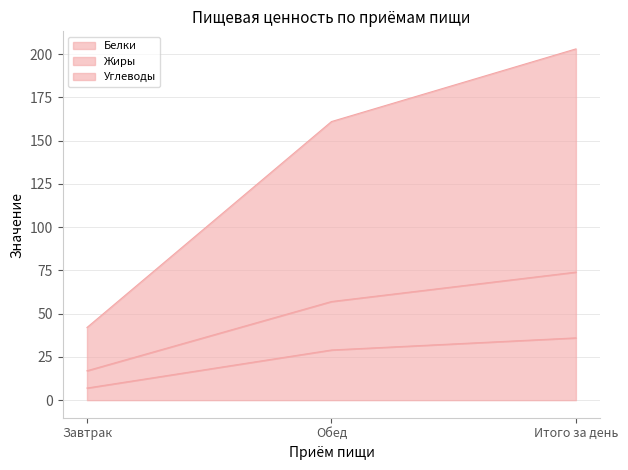

What is the value of the Жиры point at the 1st from the left?

42